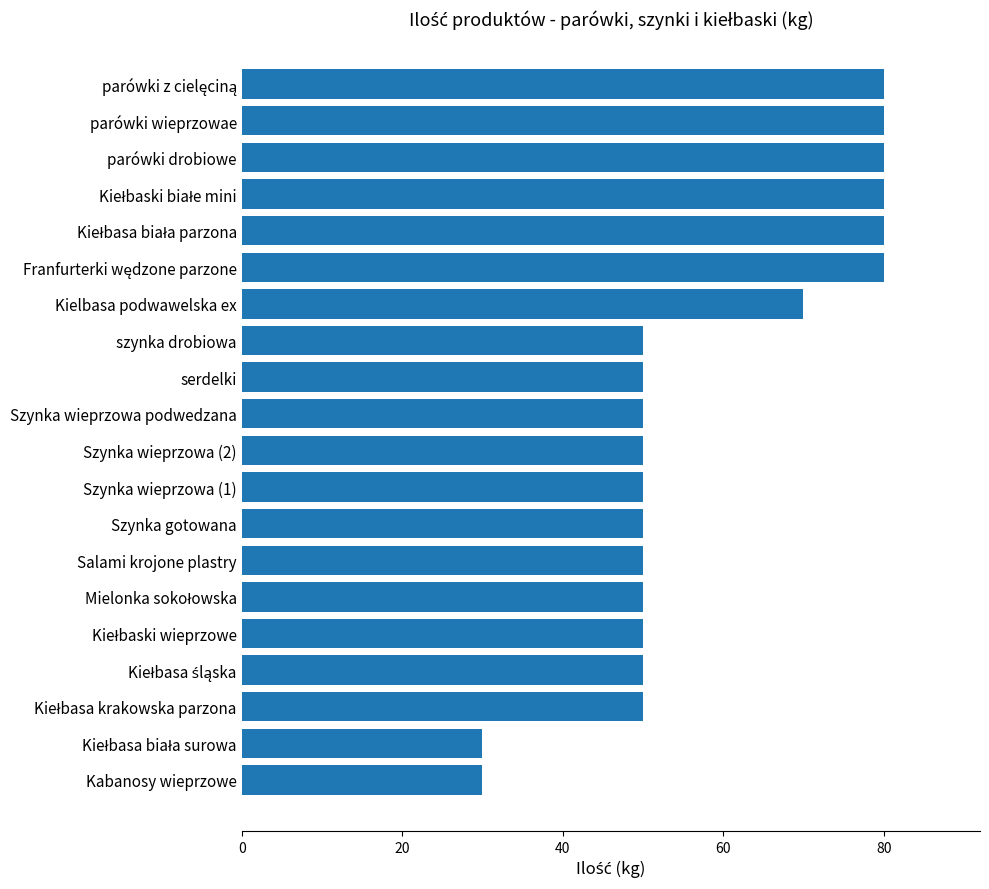

What is the label of the 7th bar from the bottom?

Salami krojone plastry